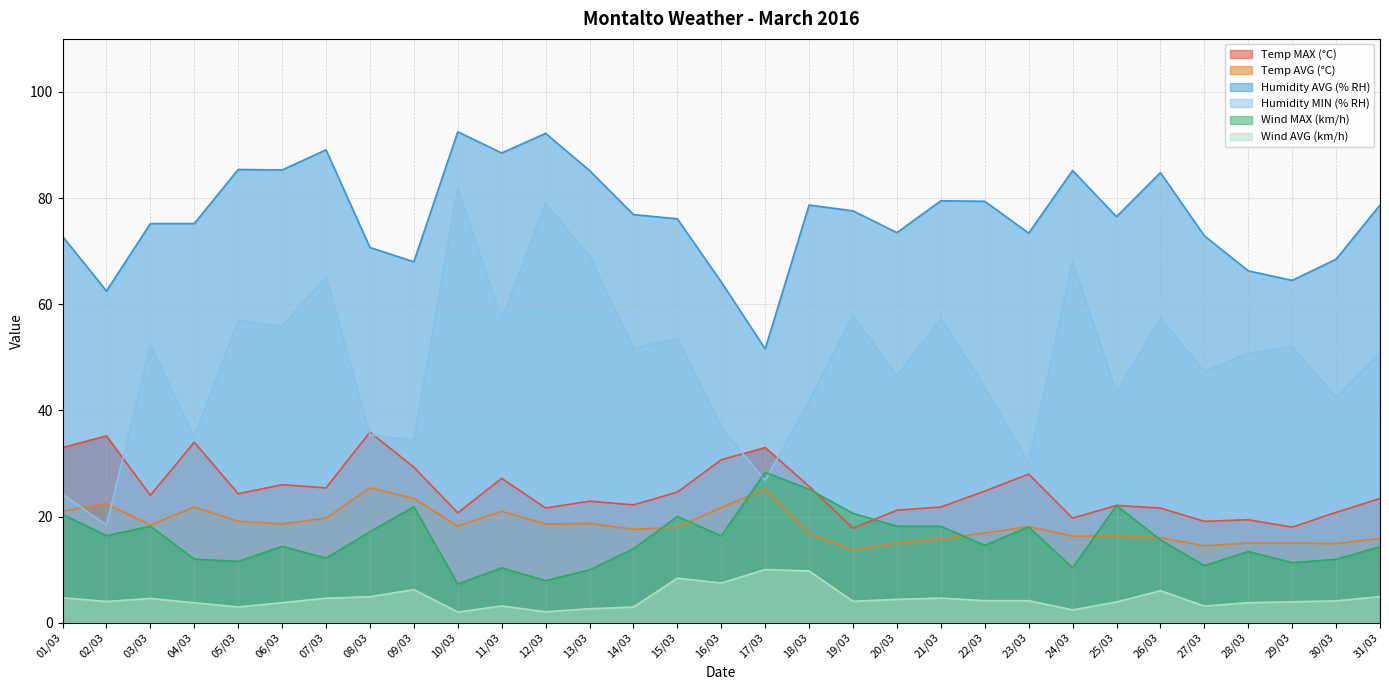

Where does the Humidity AVG (% RH) series first go above 76?

05/03